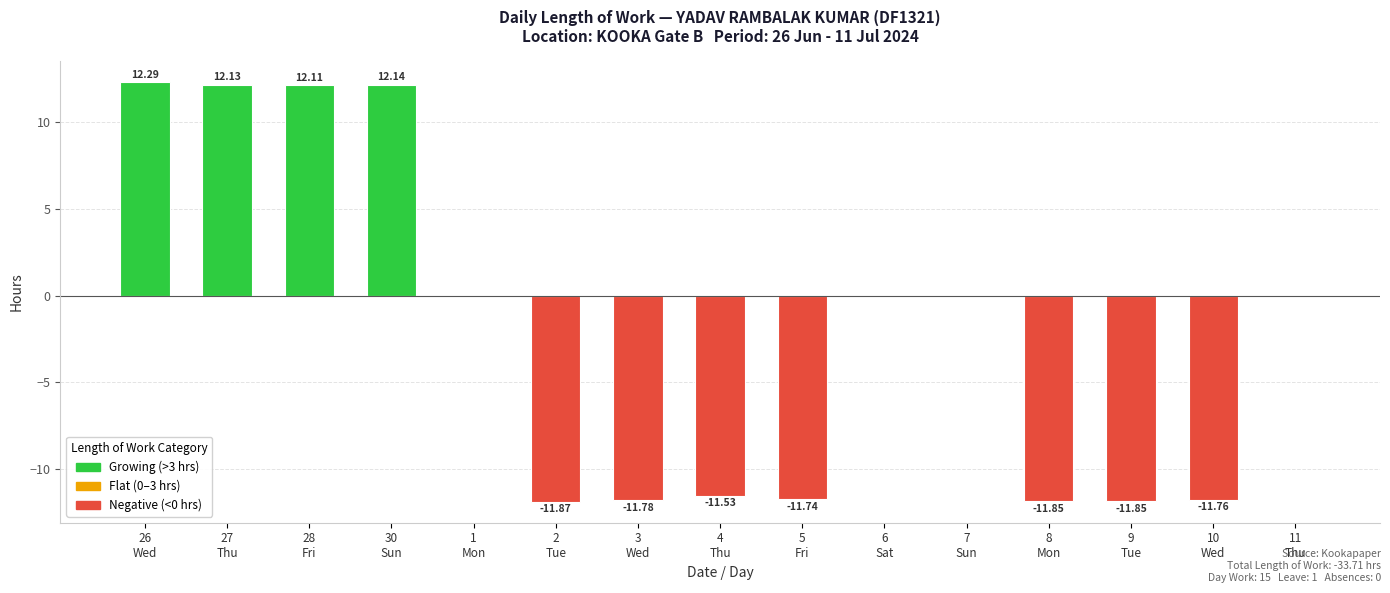

What is the sum of all values?

-33.7